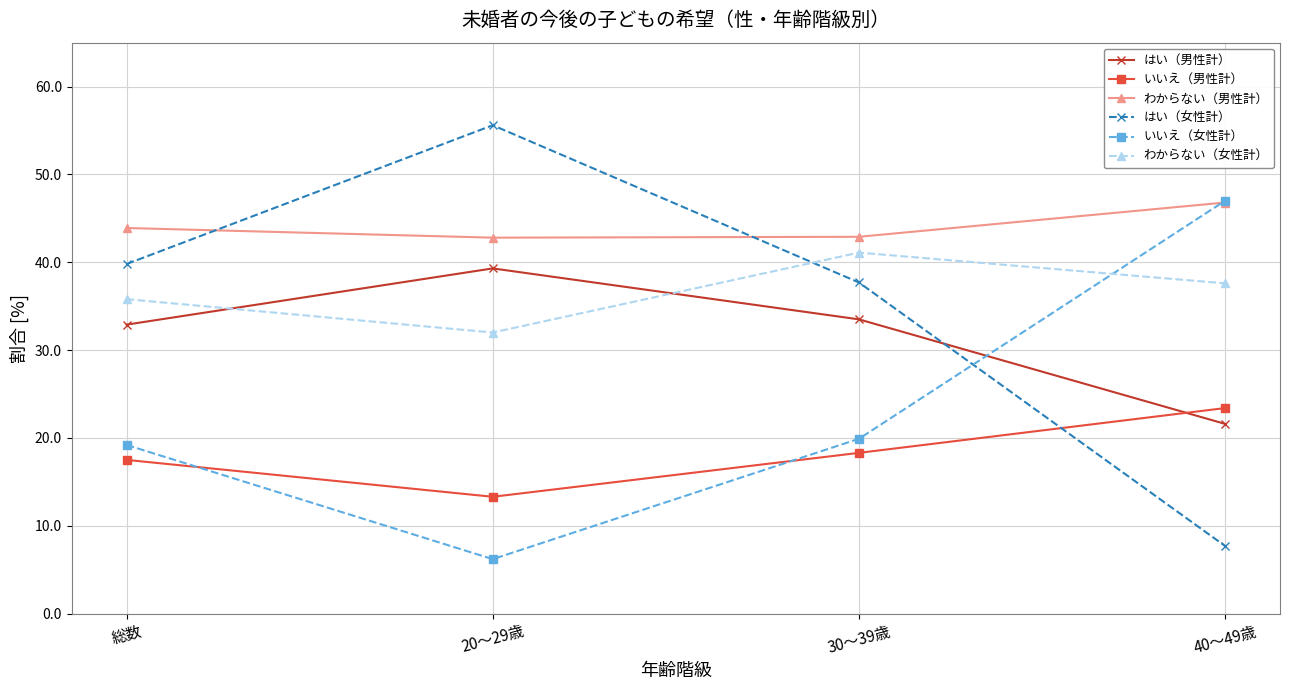

How many interior local valleys does the いいえ（男性計） series have?

1